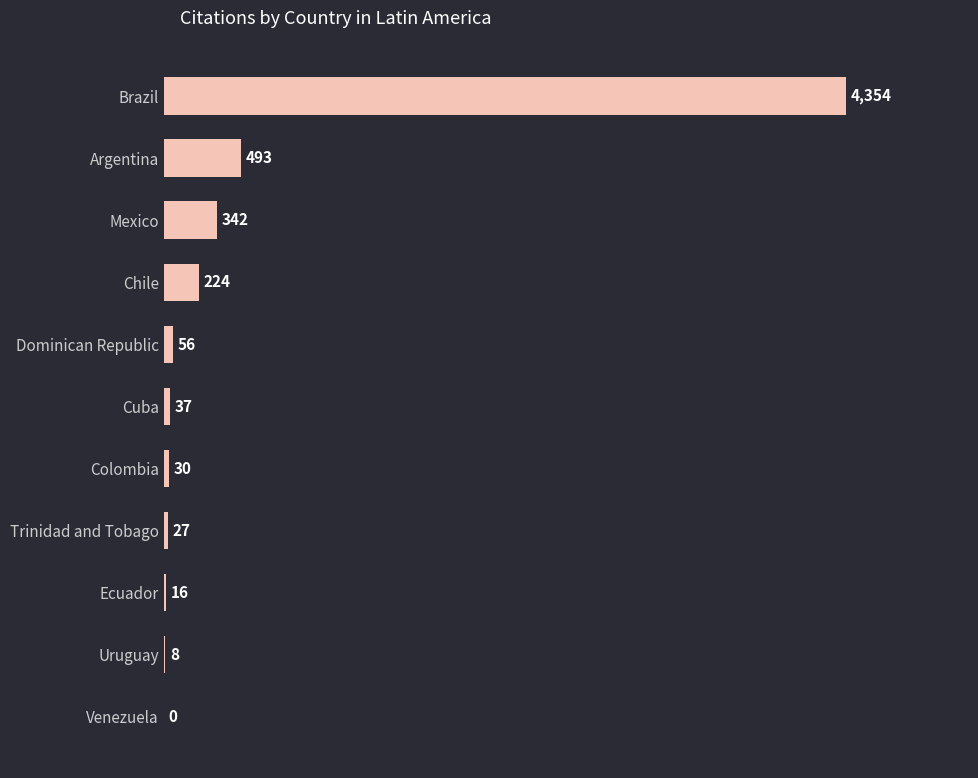

Between Uruguay and Ecuador, which is larger?

Ecuador